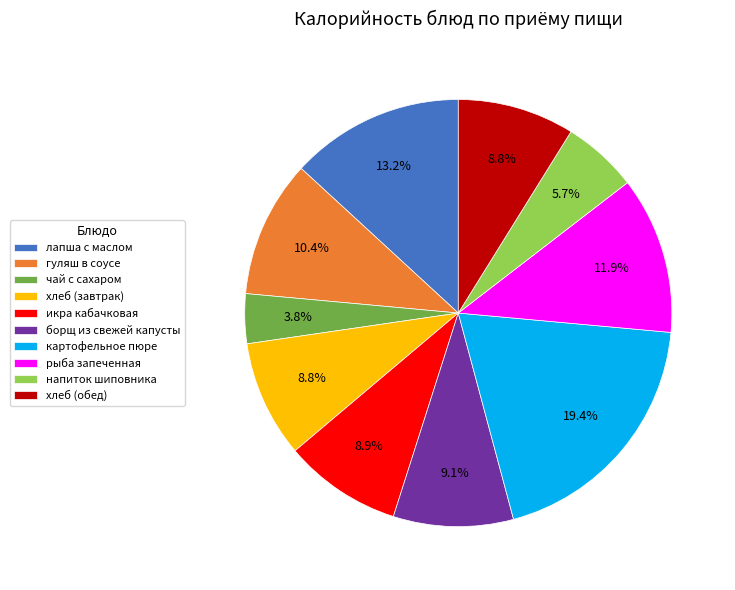

Do лапша с маслом and гуляш в соусе together represent more than half of the pie?

No